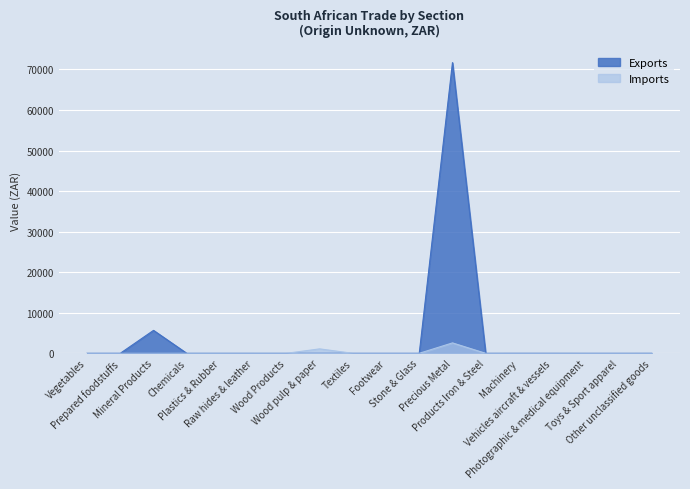

How many lines are shown in the chart?

2